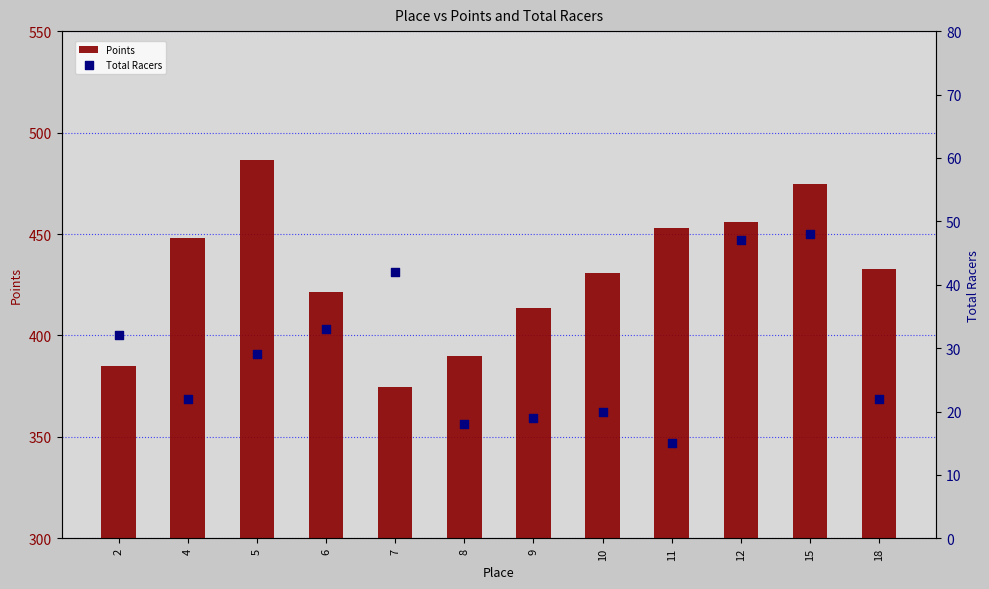

Which series contains the highest Y value?

Points